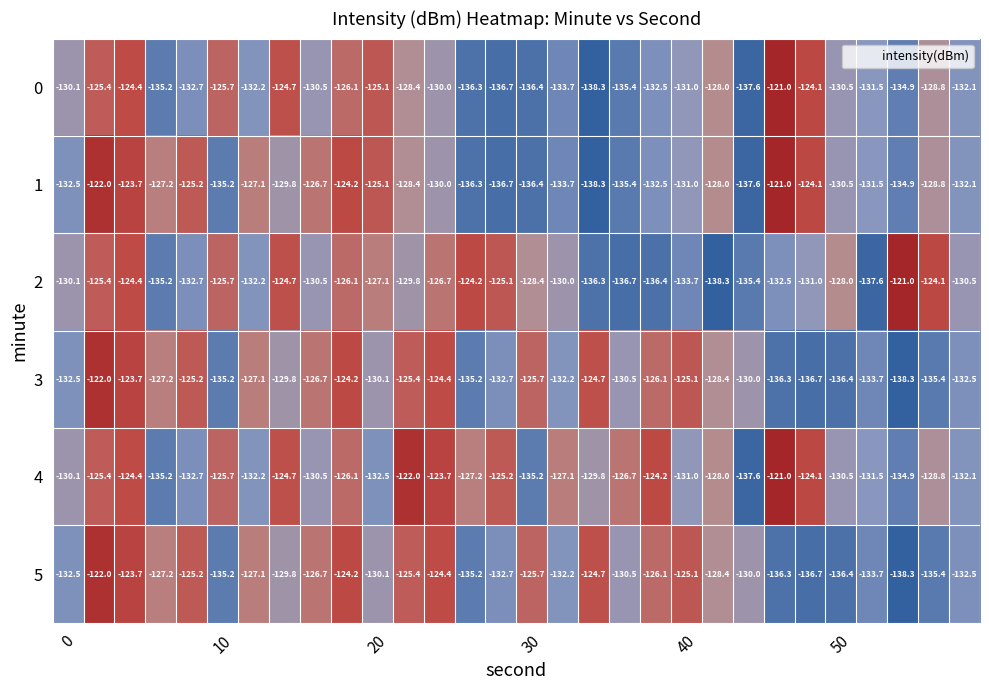

What is the difference between the maximum and second lowest values in the 1 series?

16.6